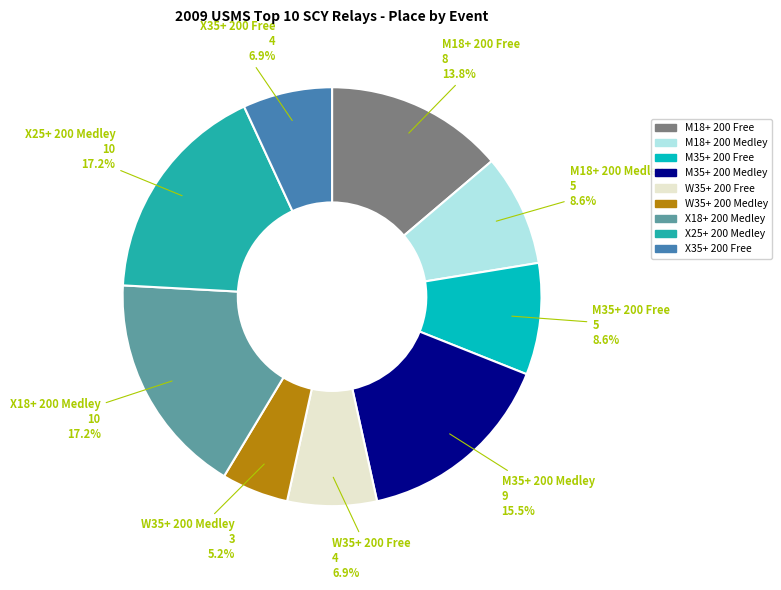

To the nearest percent, what is the difference between the W35+ 200 Free and X18+ 200 Medley slice percentages?

10%